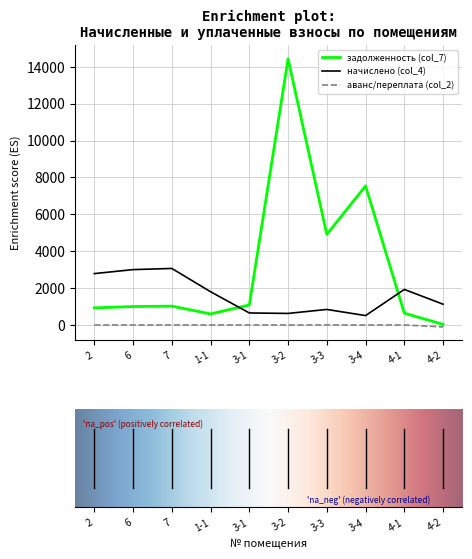

What is the approximate value of задолженность (col_7) at 6?

1000.8